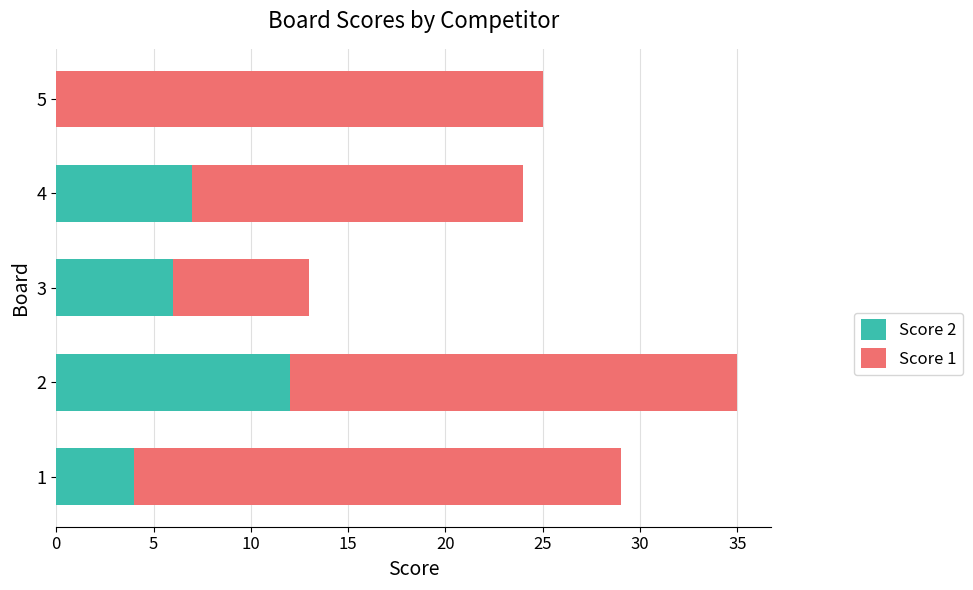

What is the highest value of the Score 2 series?

12